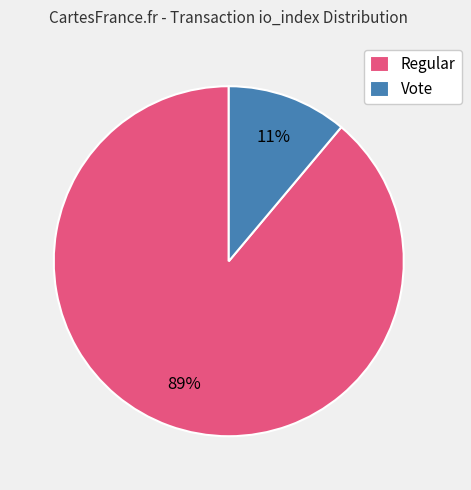

Do Regular and Vote together represent more than half of the pie?

Yes